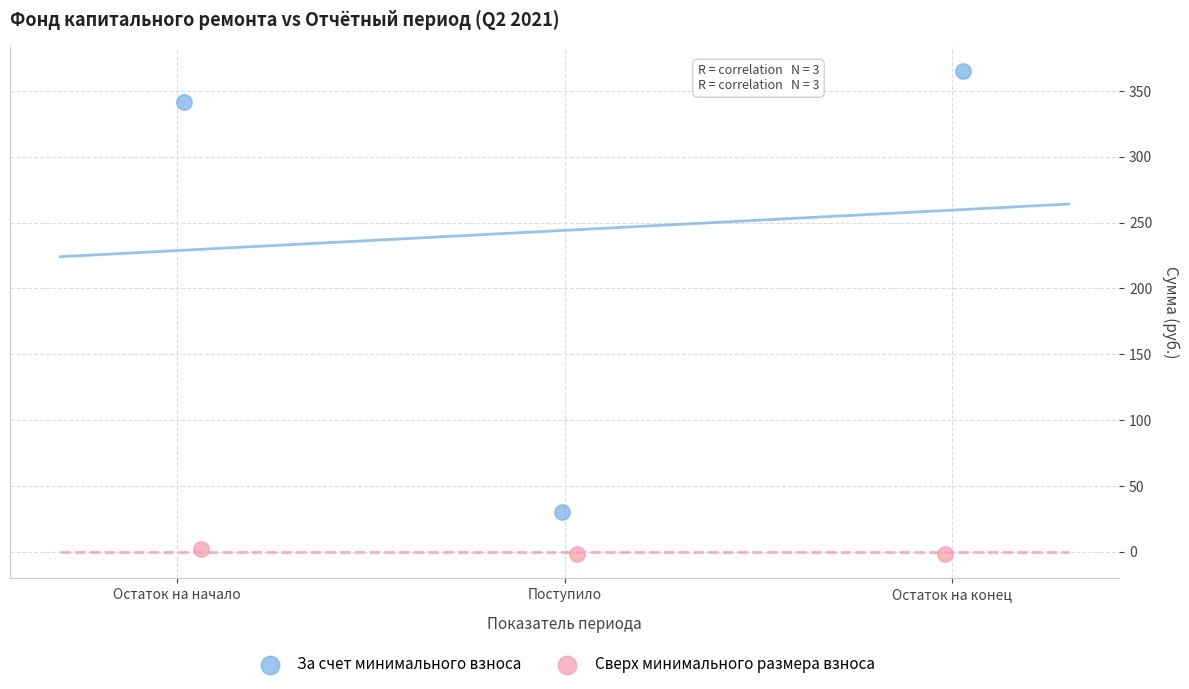

Which series reaches the maximum Y coordinate?

За счет минимального взноса